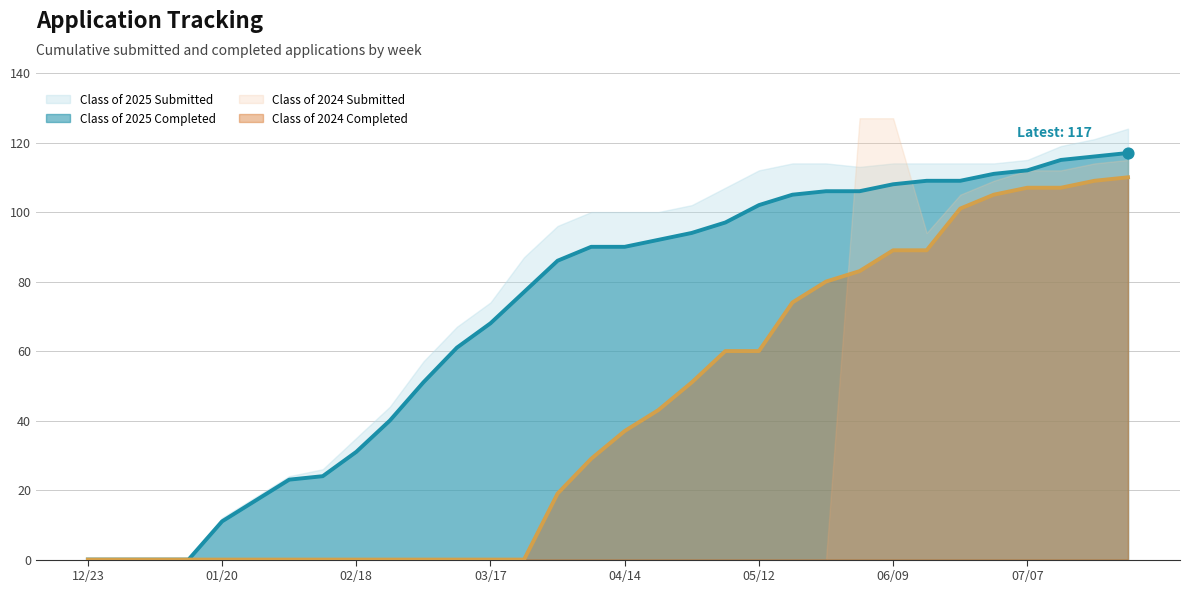

Which series has the largest Y range (max minus min)?

Class of 2025 Submitted